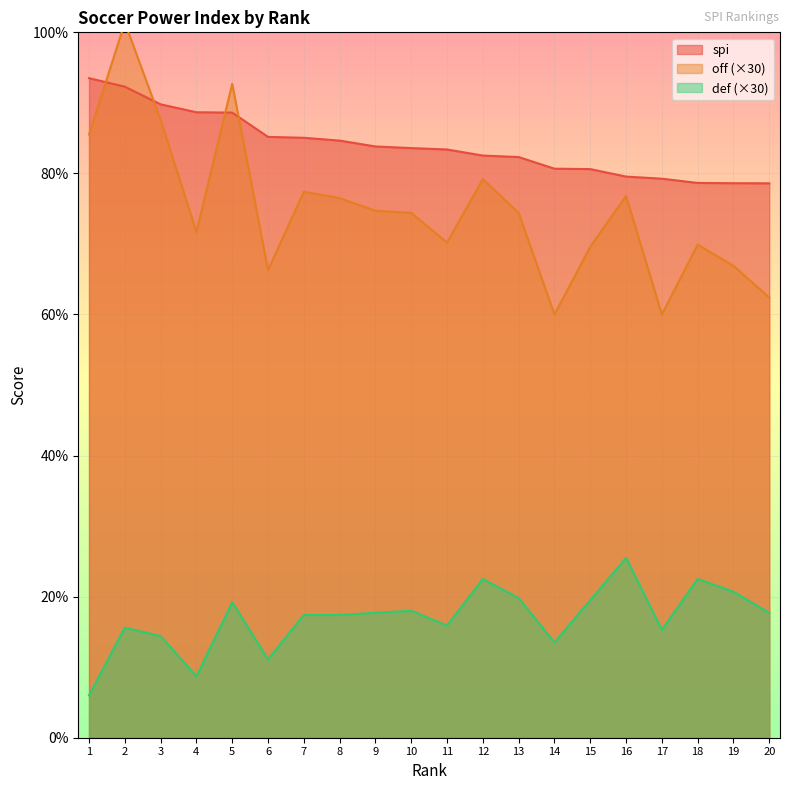

True or false: off and spi cross at least once.

True